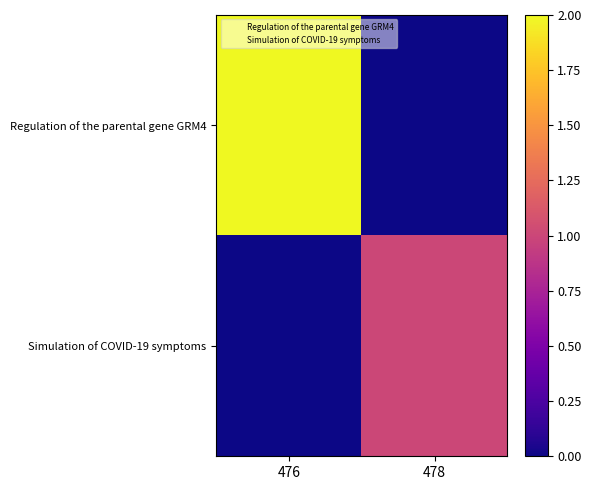

At which category is the sum across all series the highest?

476